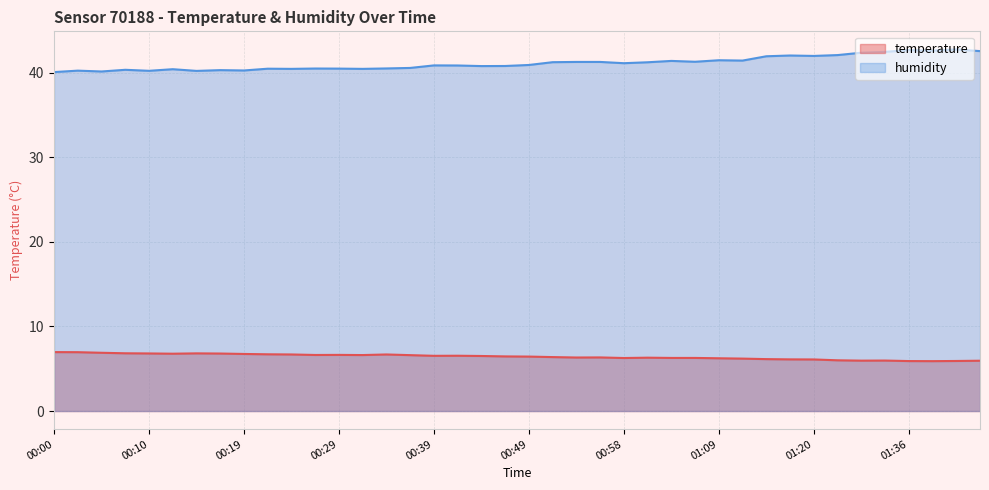

What is the difference between the second highest and minimum values in the humidity series?

2.6